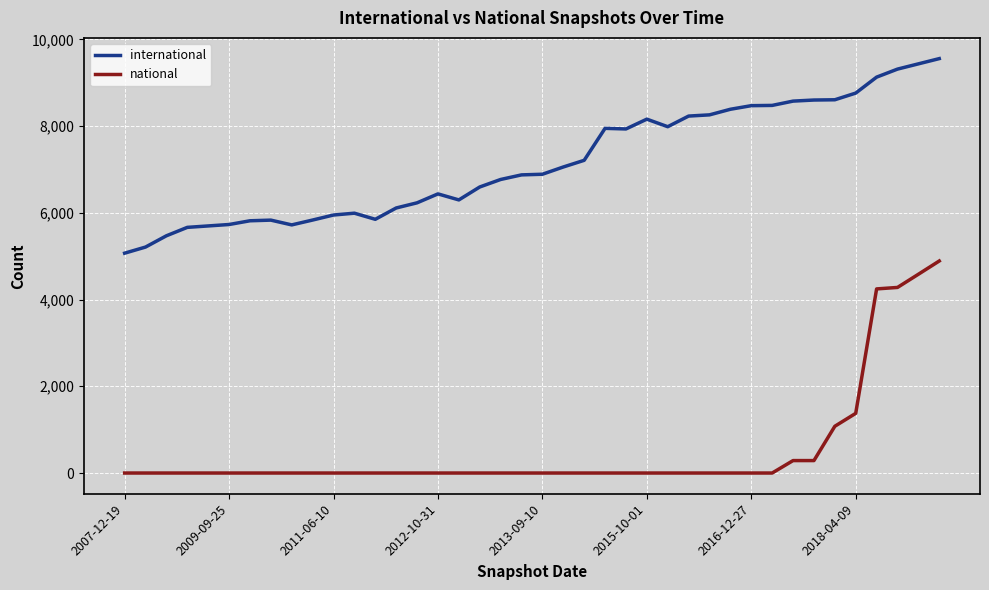

True or false: national and international cross at least once.

False